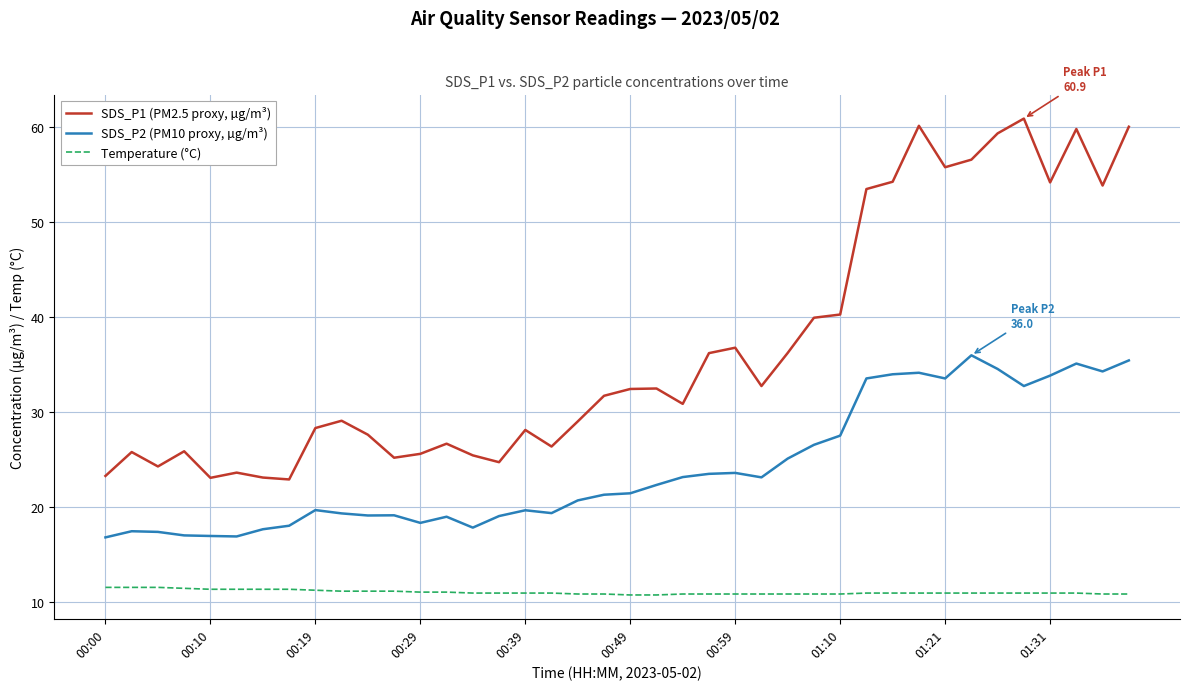

Which series has the largest total across all categories?

SDS_P1 (PM2.5 proxy, µg/m³)